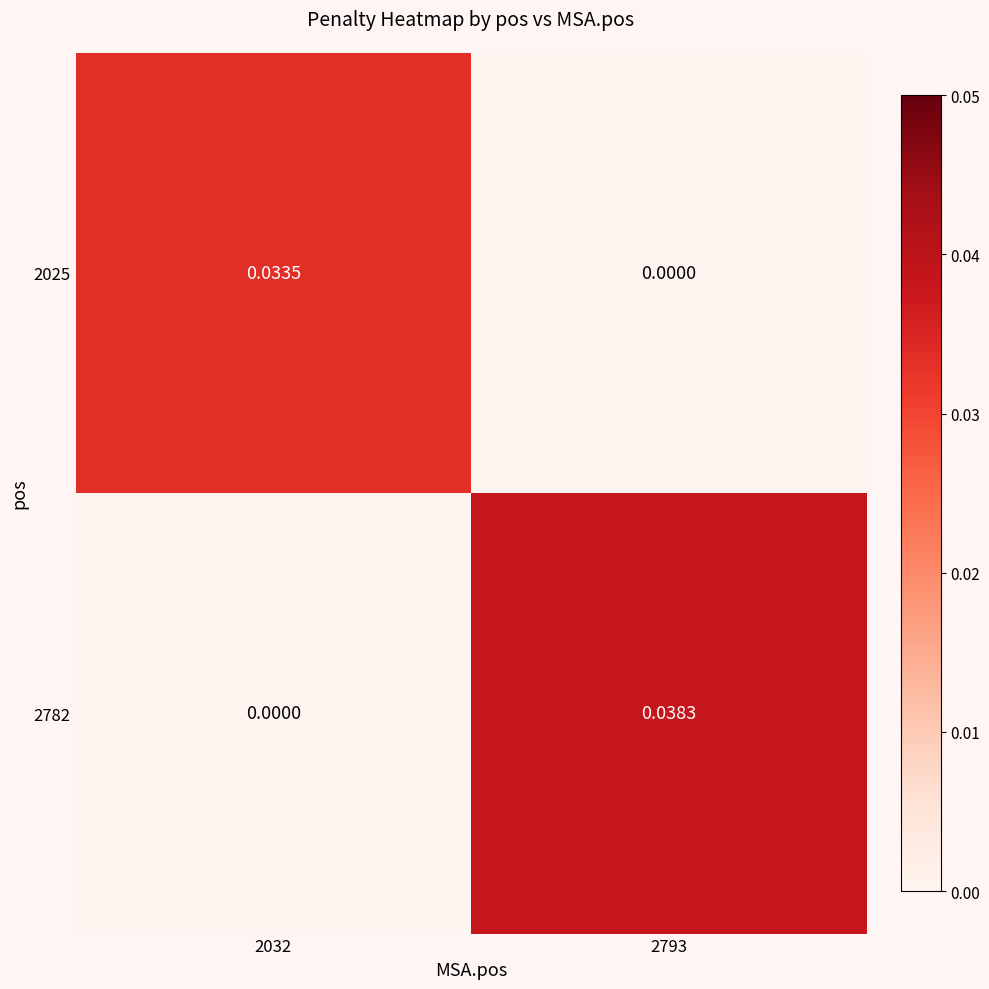

Rank the series at 2793 from highest to lowest value.

2782, 2025